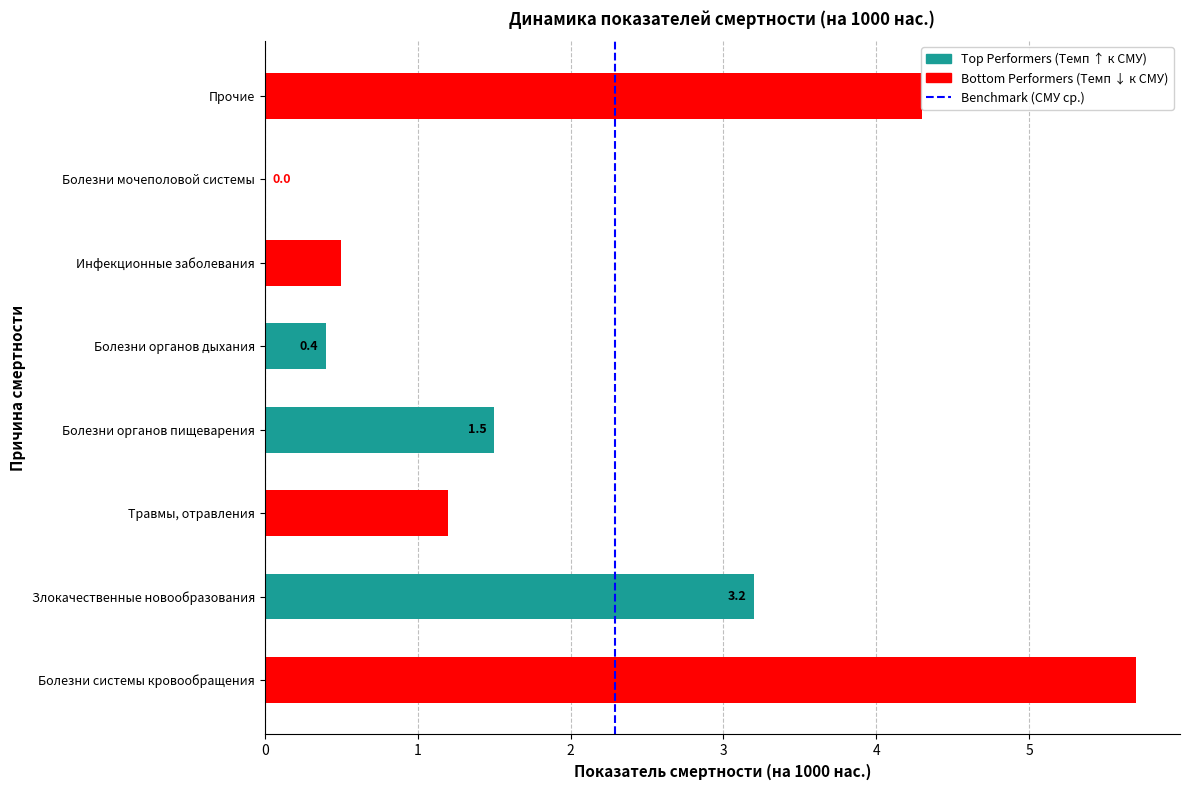

The chart shows a value of -2.6 at Болезни мочеполовой системы. True or false?

False